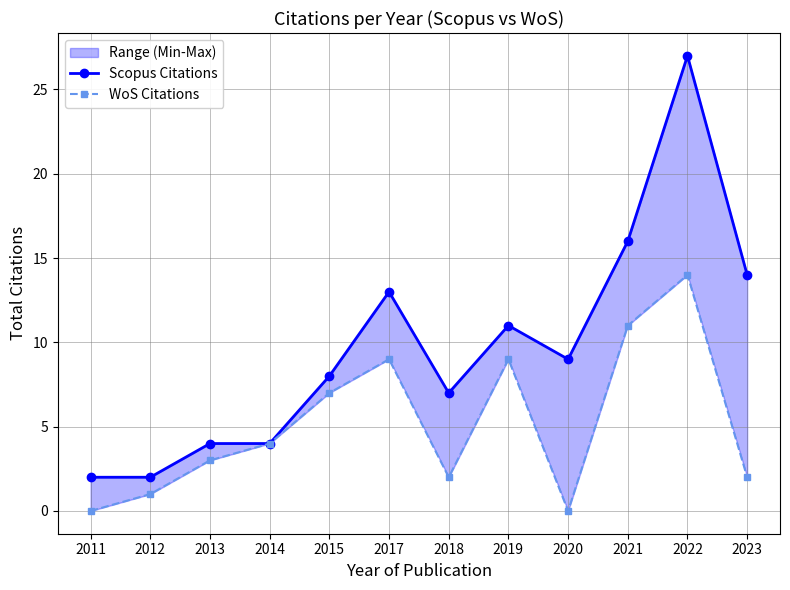

At how many categories does at least one series exceed 4?

8